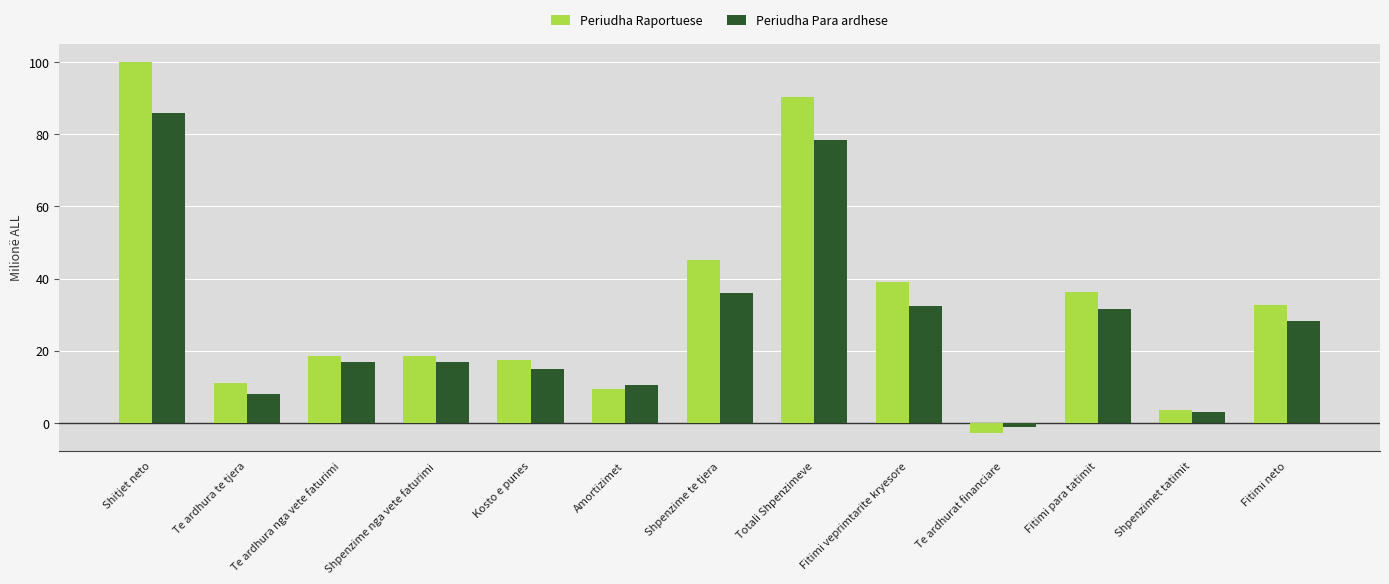

The Periudha Para ardhese series shows 22.5 at Shpenzime nga vete faturimi. True or false?

False